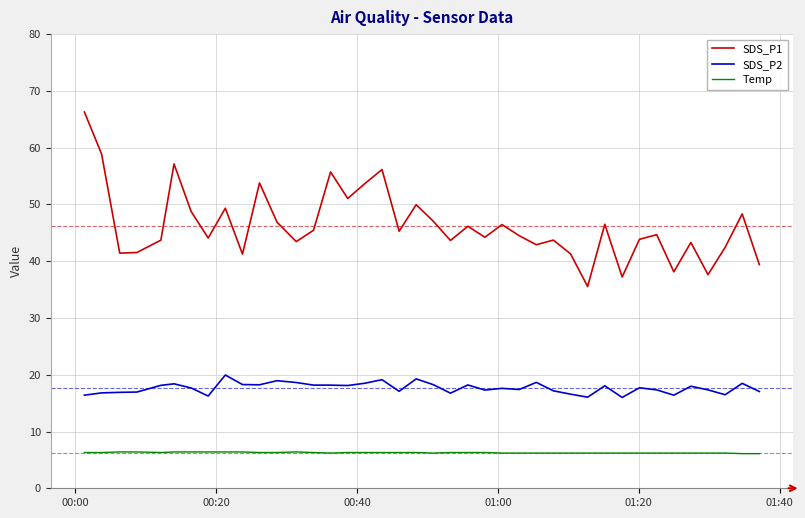

What is the maximum value shown in the chart?

66.3